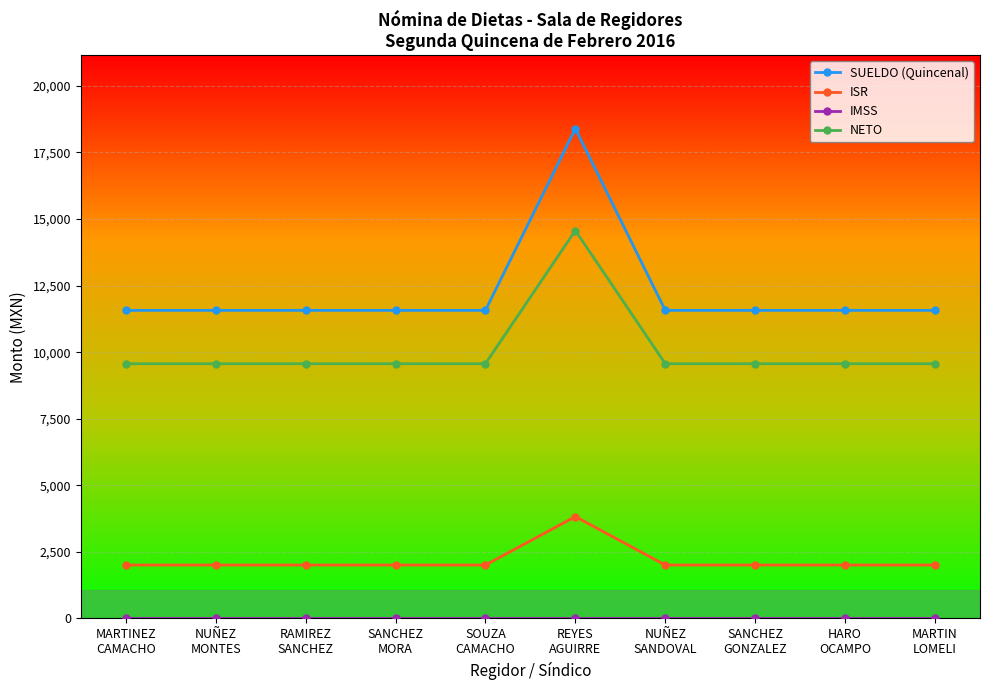

How many series are shown in this chart?

4